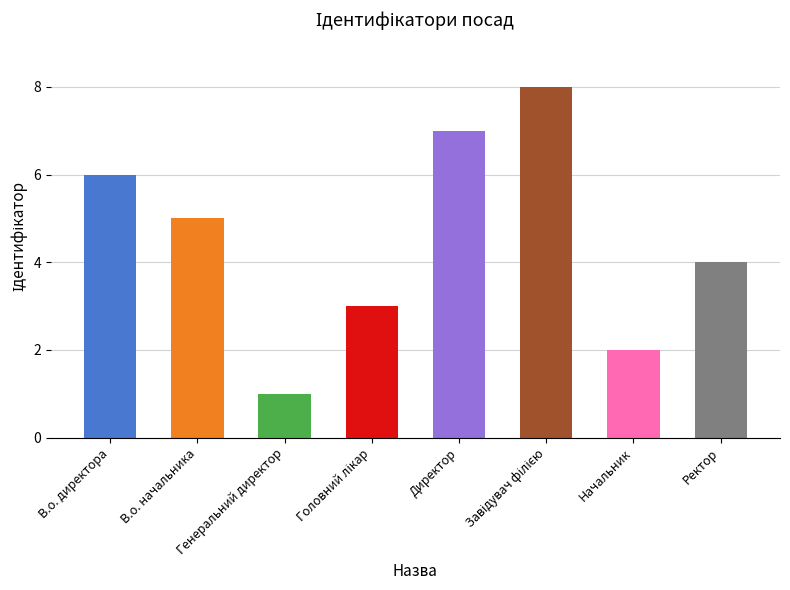

Is it true that the value at В.о. начальника is 5?

True